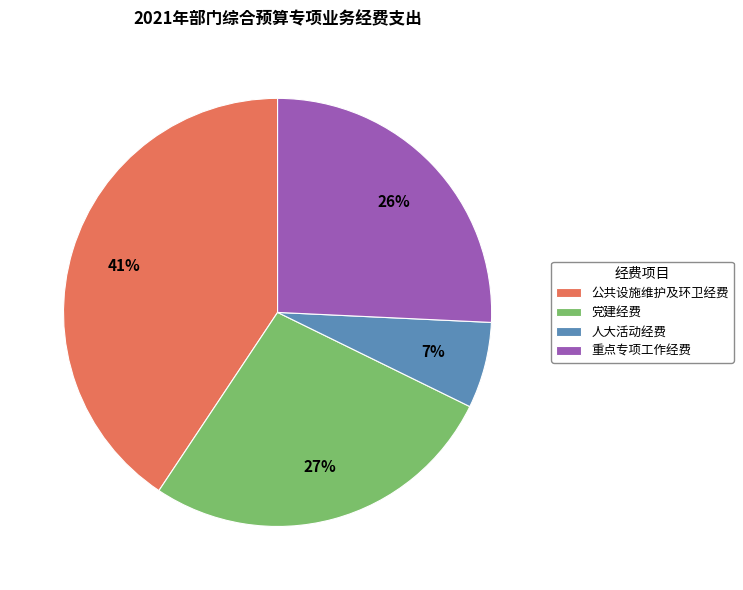

Does any single category account for the majority?

No